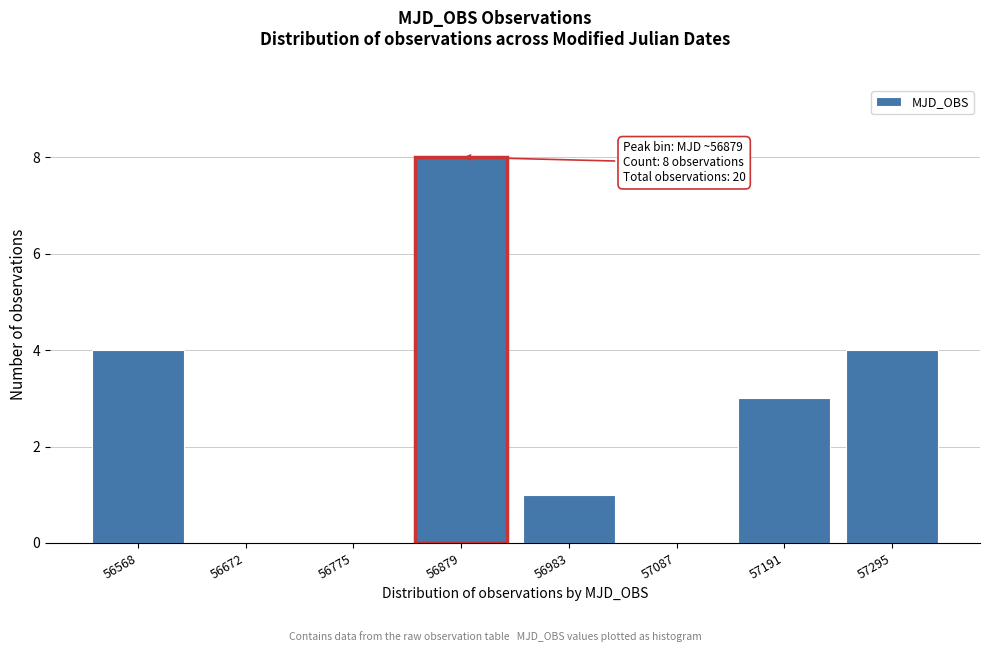

Reading left to right, what are all the values shown in this chart?

56568=4	56672=0	56775=0	56879=8	56983=1	57087=0	57191=3	57295=4